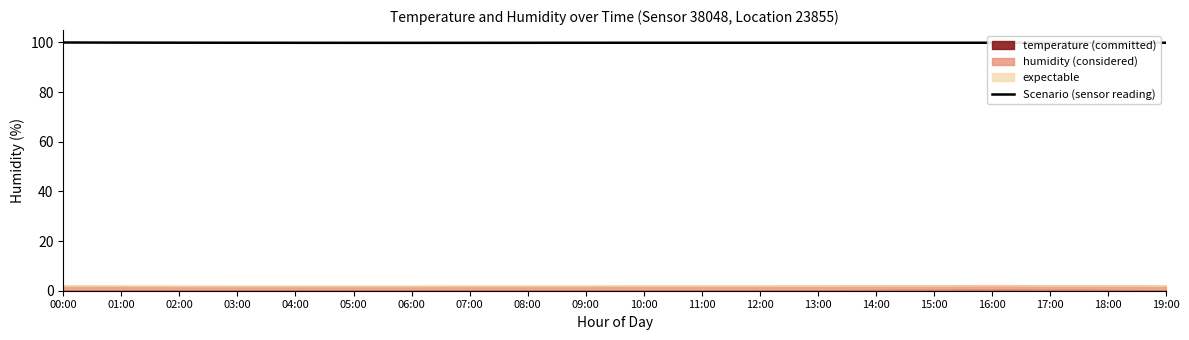

How many lines are shown in the chart?

1